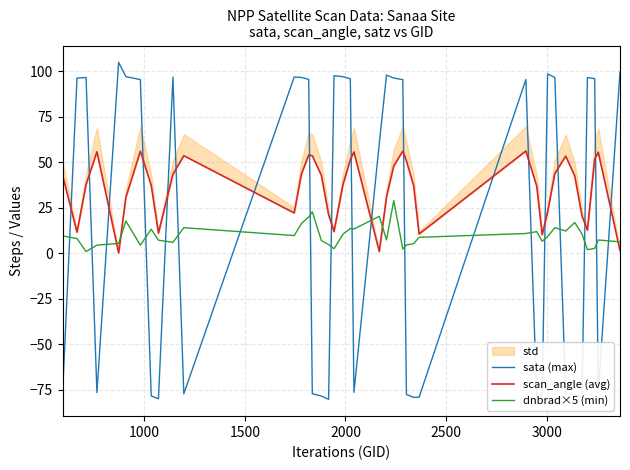

What is the value of the dnbrad×5 (min) point at the 34th from the left?

12.2